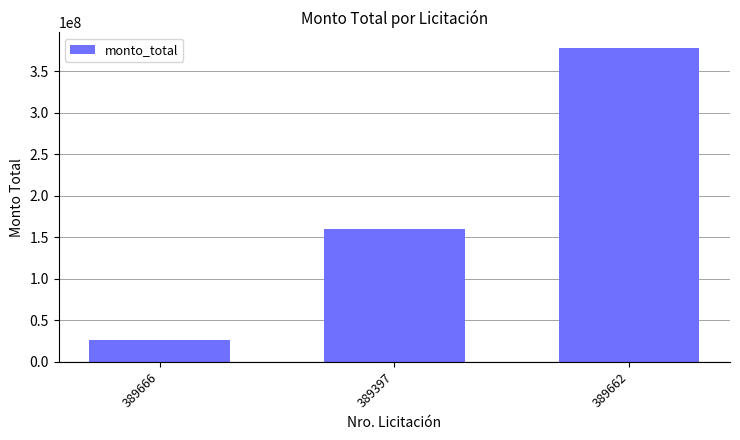

What is the change in value from 389666 to 389397?

+133827130